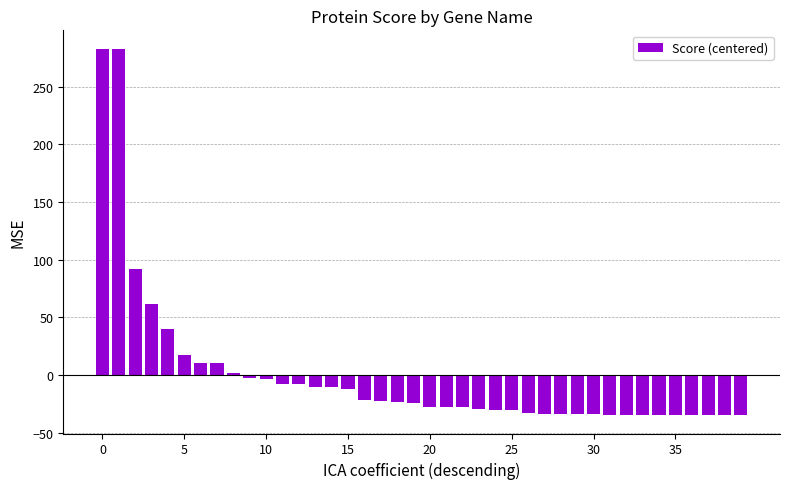

What is the value of the 30th bar from the left?

-33.6